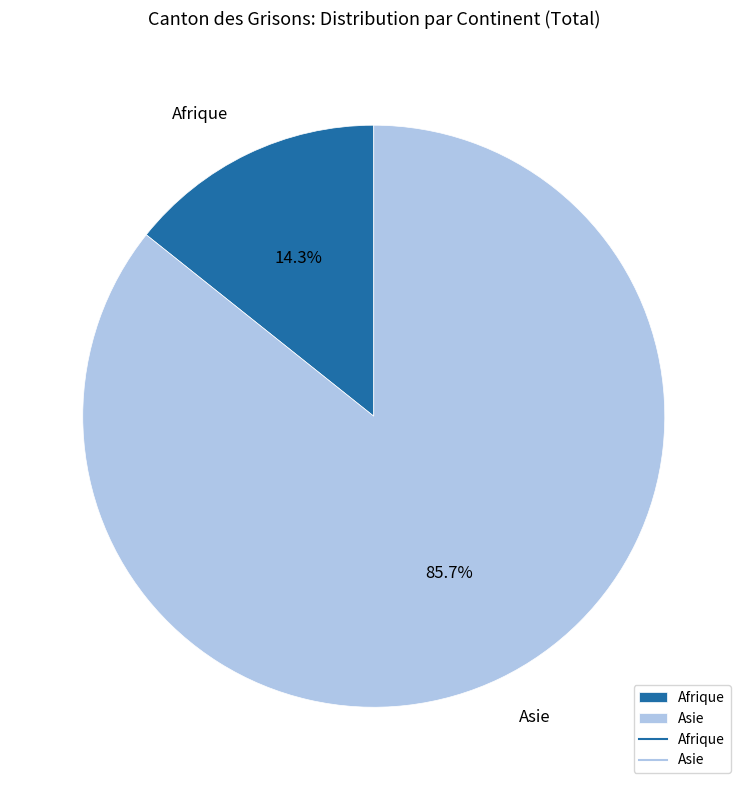

To the nearest percent, what portion does Asie represent?

86%